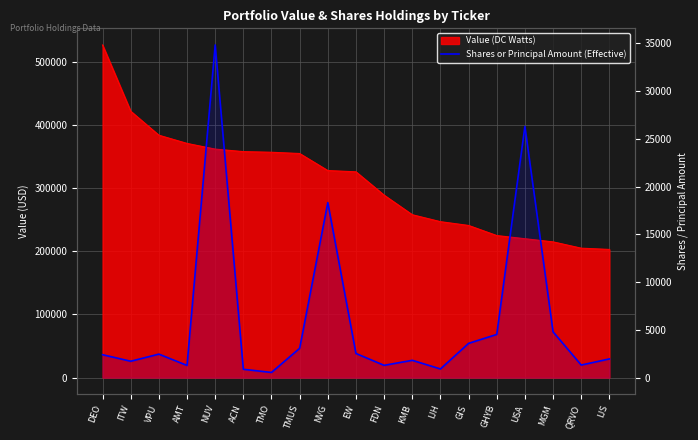

What is the smallest value displayed?

535